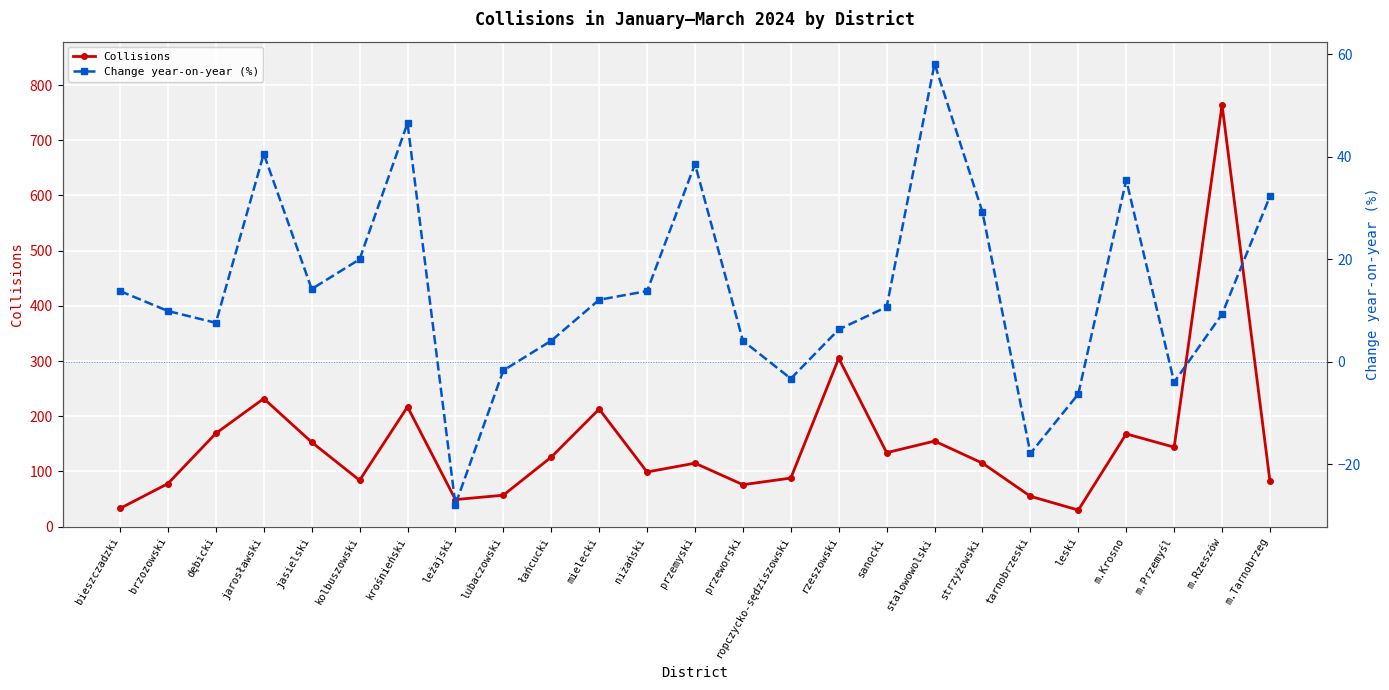

What is the difference between the Collisions values at m.Przemyśl and bieszczadzki?

111